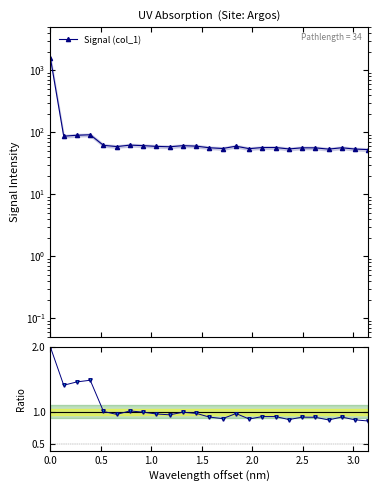

What is the greatest value displayed?

1561.5